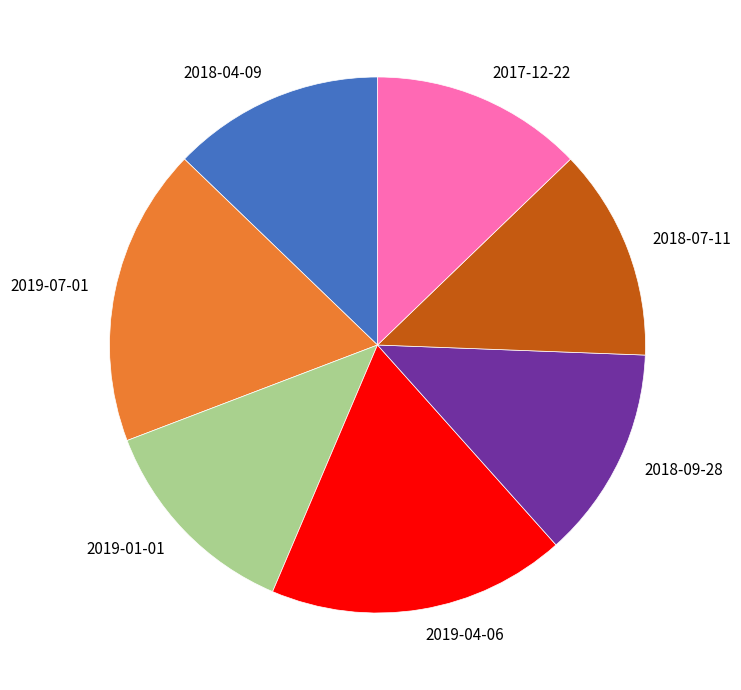

Is it true that 2017-12-22 is 27% of the pie?

False